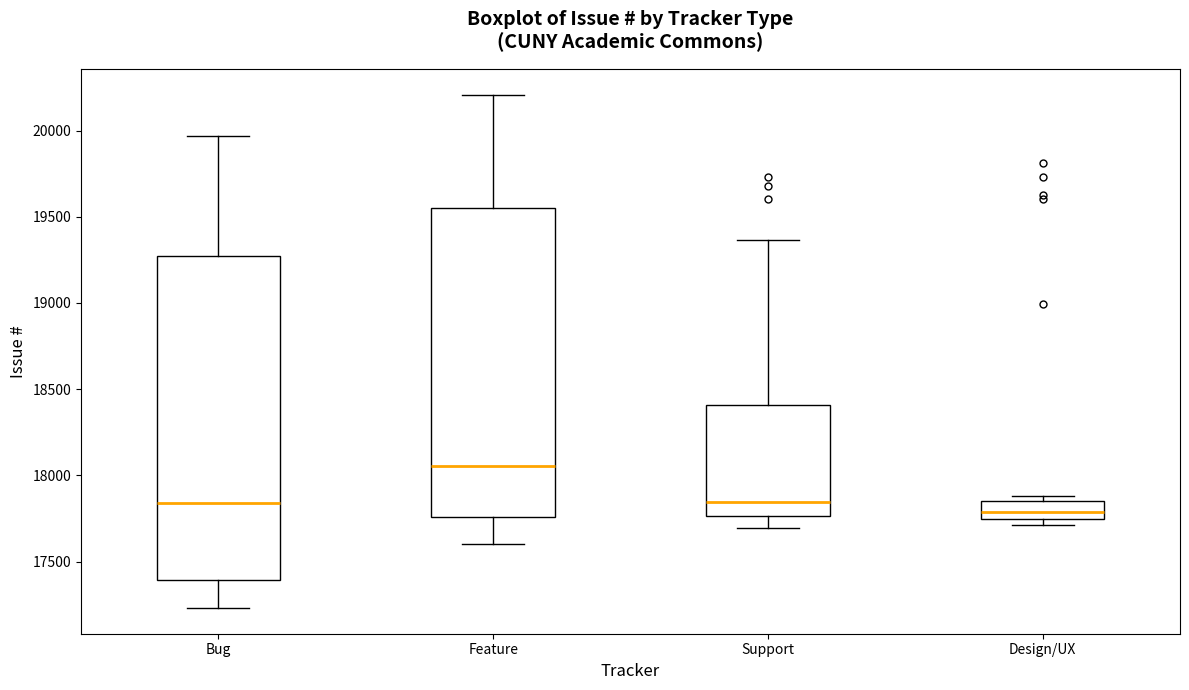

Comparing the boxes themselves (not the whiskers), which one is the tallest?

Bug